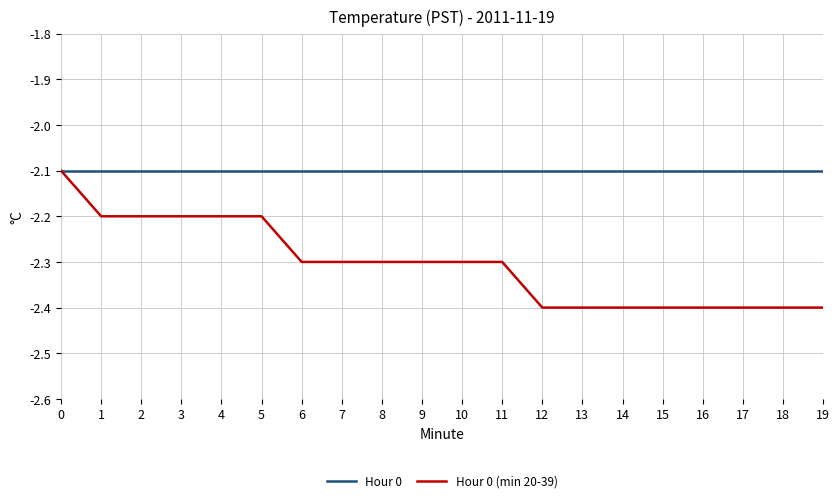

List the series in order of their overall mean, highest first.

Hour 0, Hour 0 (min 20-39)